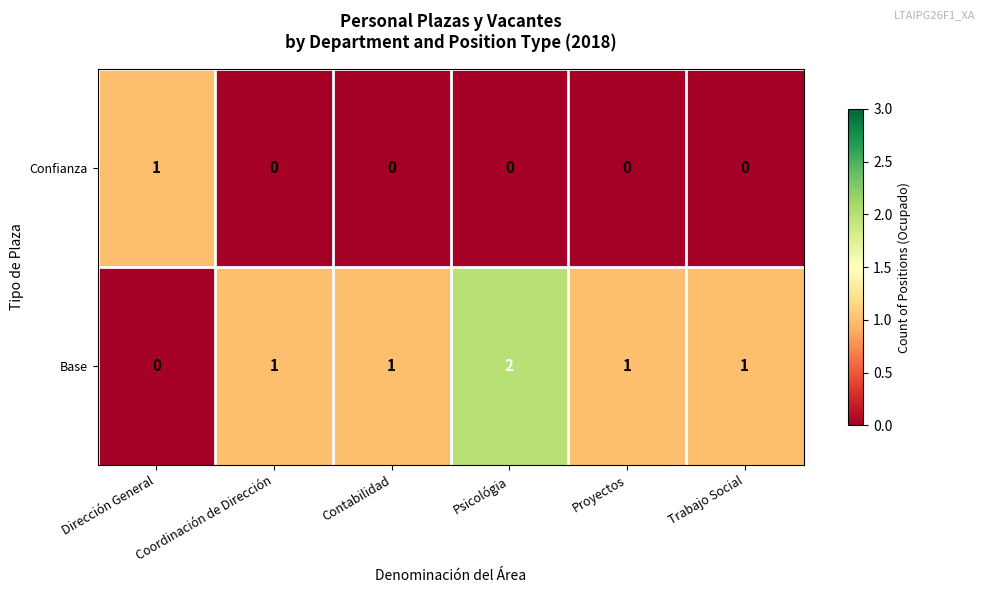

Which series has the largest range (max minus min)?

Base